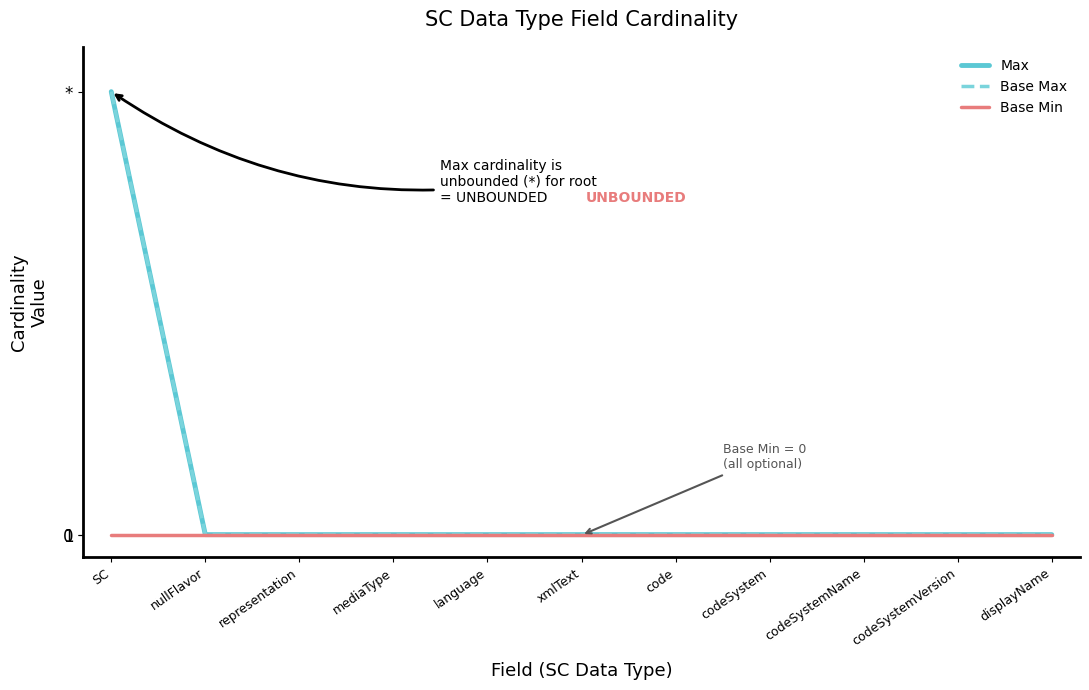

Does the chart display data point markers on the line(s)?

No